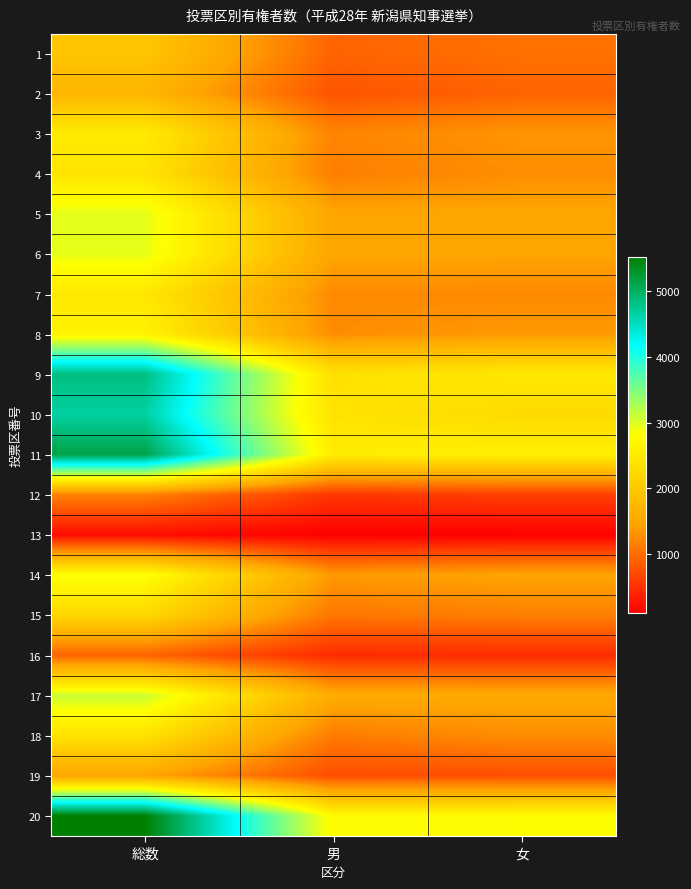

At how many categories does at least one series exceed 684?

3